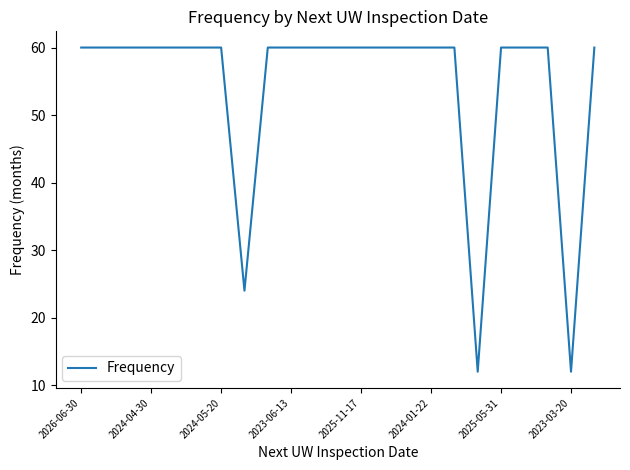

What is the difference between the maximum and minimum values?

48